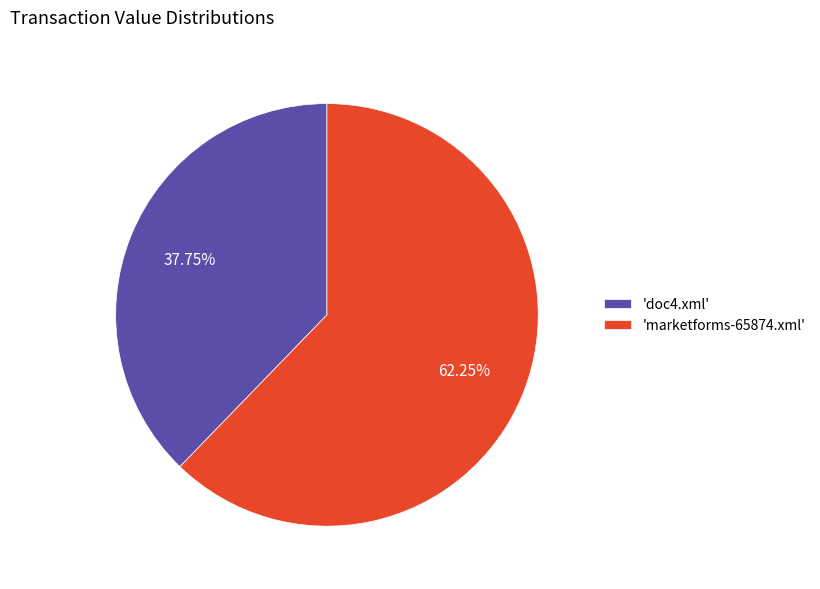

What is the majority slice?

'marketforms-65874.xml'